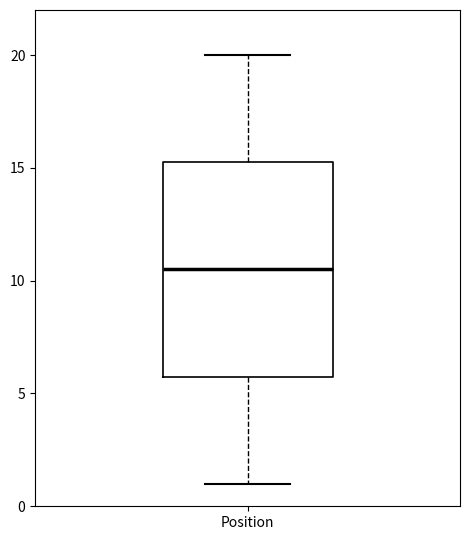

Transcribe this box plot: give where the median line is, the range the box spans, and where the two whiskers end, as read against the y-axis. The values are not printed on the chart, so give them approximately, as read against the axis.

median 10.5, box 6.0 to 15.5, whiskers 1.0 to 20.0